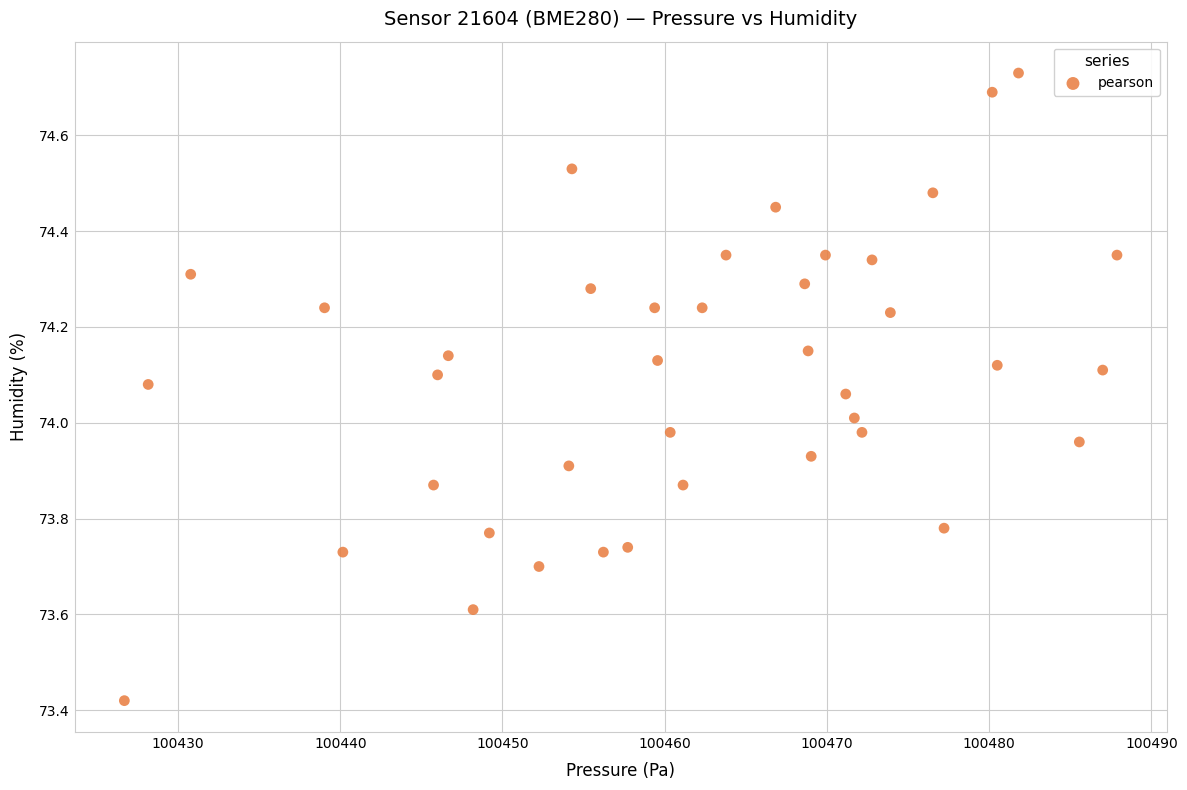

What is the range of Y values (max minus min)?

1.3